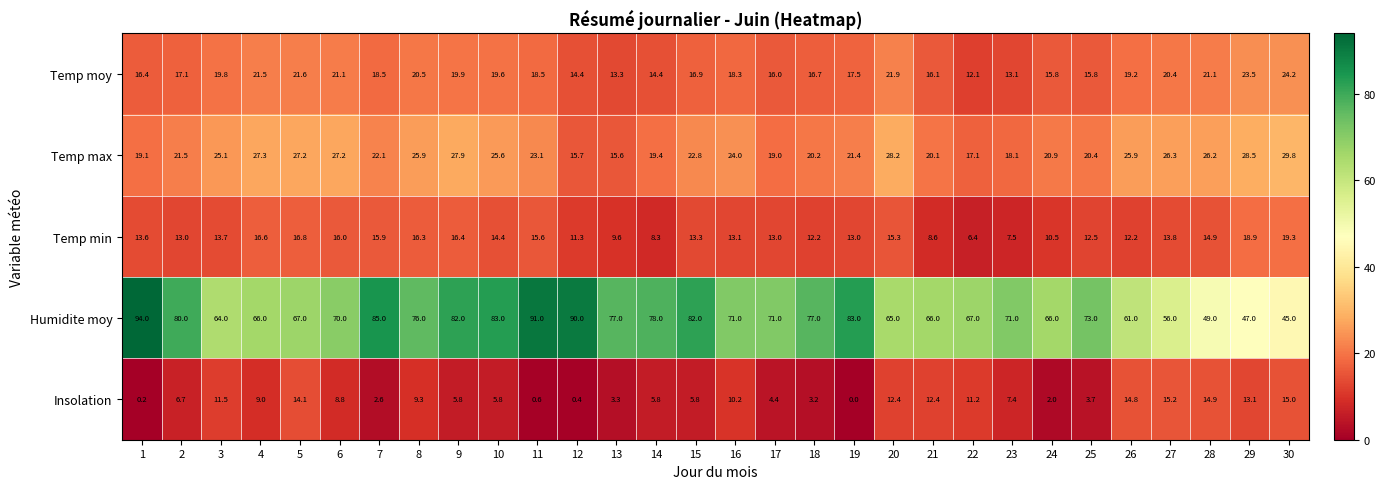

True or false: Temp min has a value of 13.0 at 17.

True